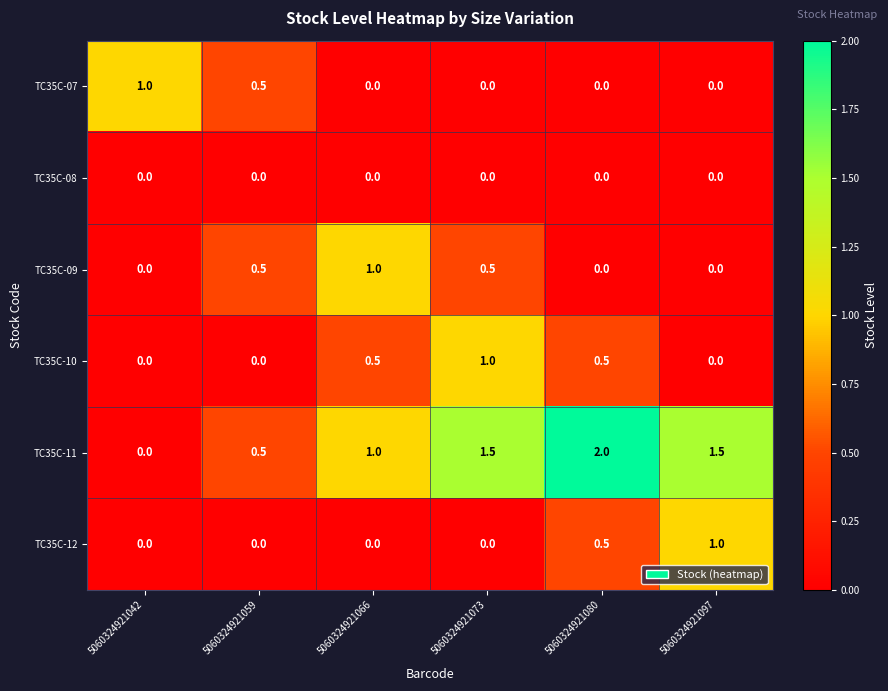

Which series has the largest range (max minus min)?

TC35C-11